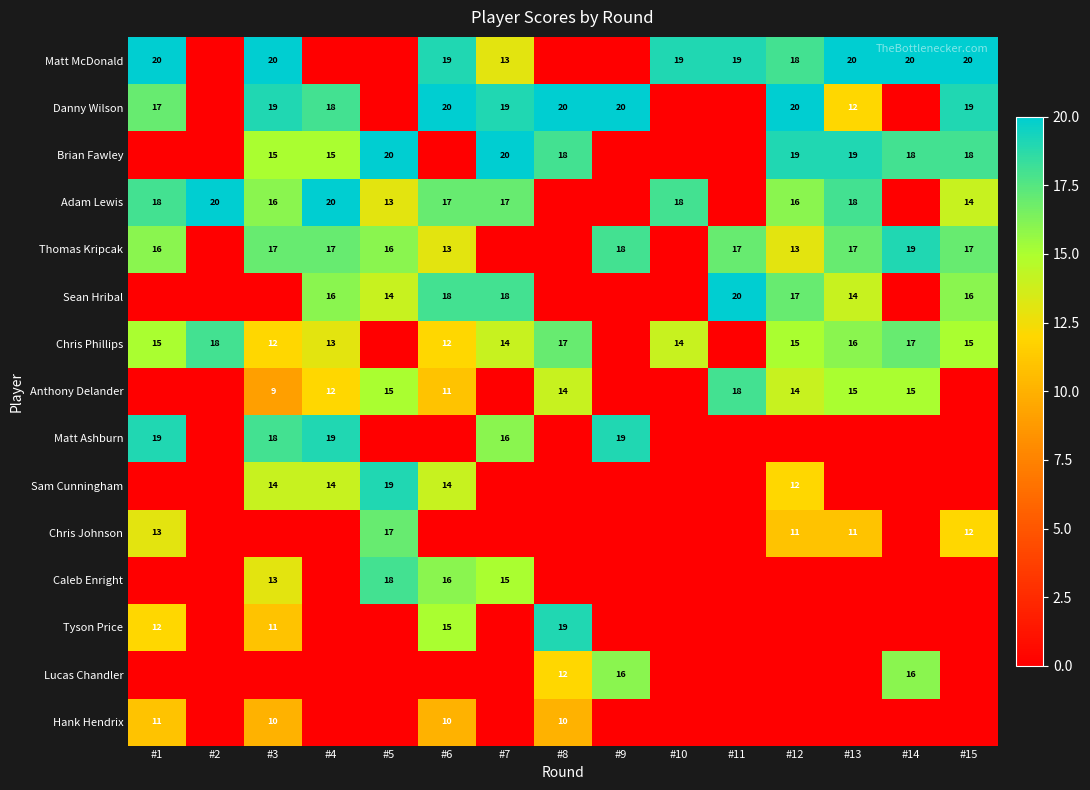

Where is Chris Phillips nearest to the value 9?

#3